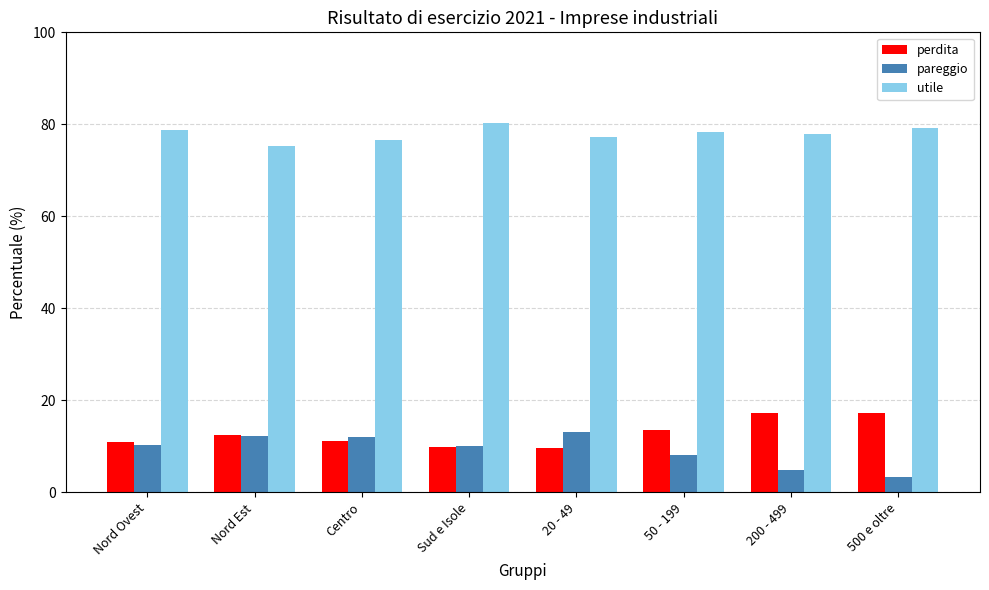

What is the difference between the second highest and minimum values in the utile series?

4.1